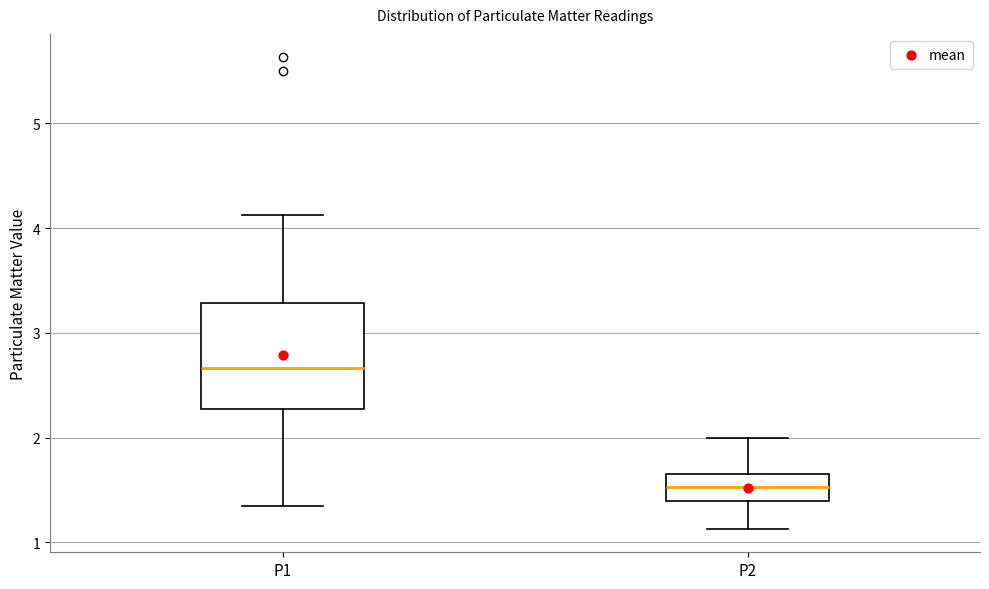

Which box has the highest median line?

P1